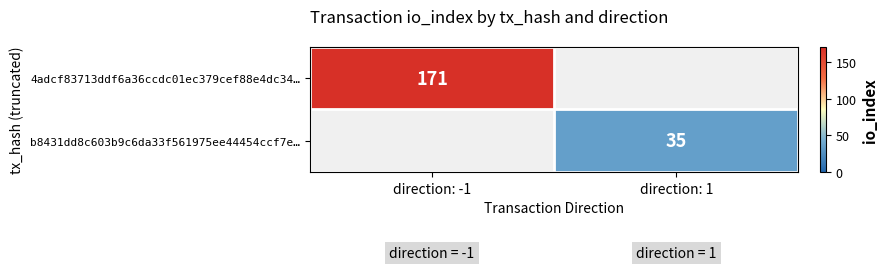

The b8431dd8c603b9c6da33f561975ee44454ccf7e… series shows 35 at direction: 1. True or false?

True